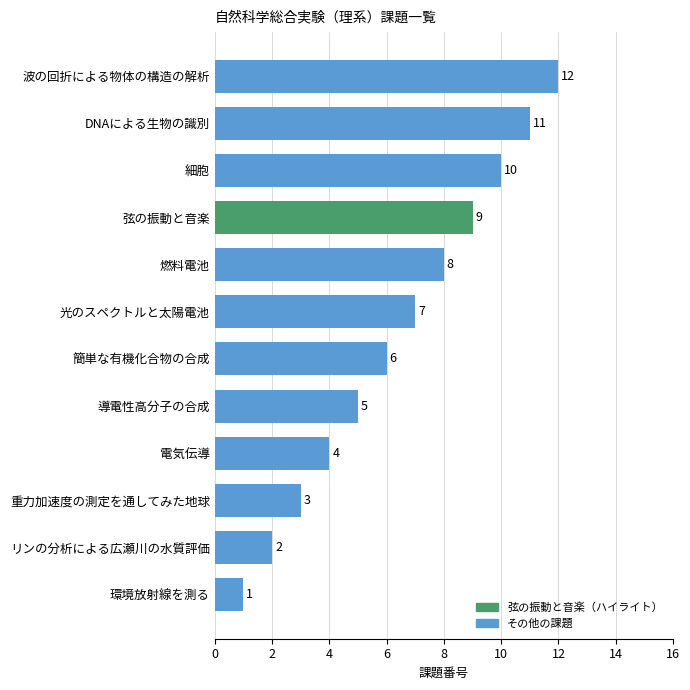

What is the smallest value displayed?

1